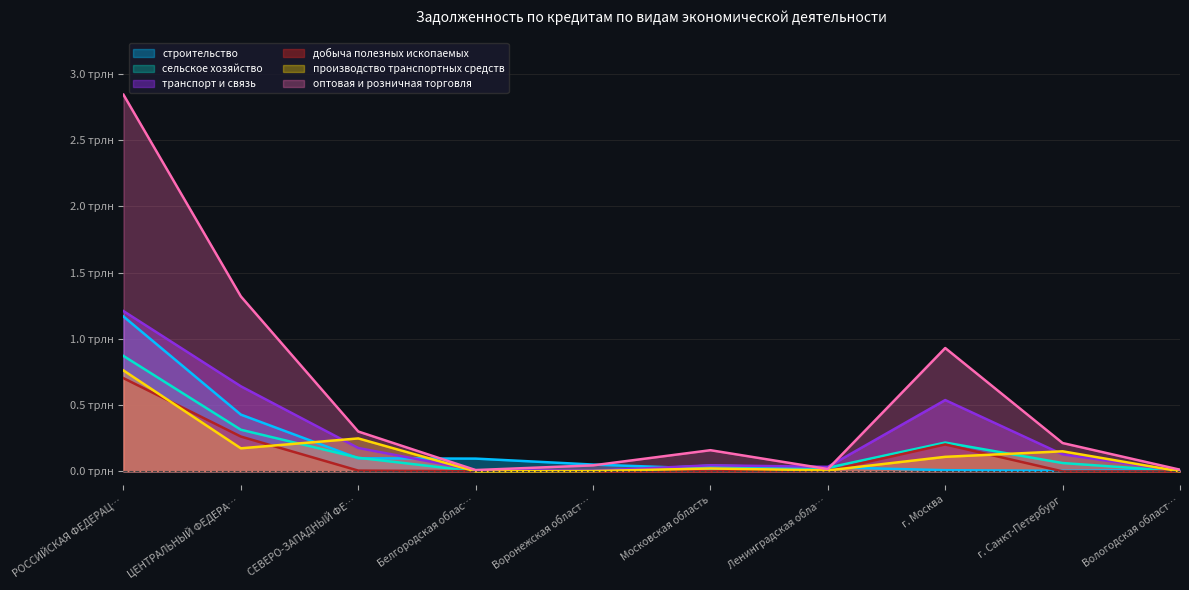

Reading right to left, extract all data points from this chart.

строительство: 0.0	0.0	0.0	0.0	0.0	0.1	0.1	0.1	0.4	1.2
сельское хозяйство: 0.0	0.1	0.2	0.0	0.0	0.0	0.0	0.1	0.3	0.9
транспорт и связь: 0.0	0.1	0.5	0.0	0.0	0.0	0.0	0.2	0.6	1.2
добыча полезных ископаемых: 0.0	0.0	0.2	0.0	0.0	0.0	0.0	0.0	0.3	0.7
производство транспортных средств: 0.0	0.2	0.1	0.0	0.0	0.0	0.0	0.2	0.2	0.8
оптовая и розничная торговля: 0.0	0.2	0.9	0.0	0.2	0.0	0.0	0.3	1.3	2.8